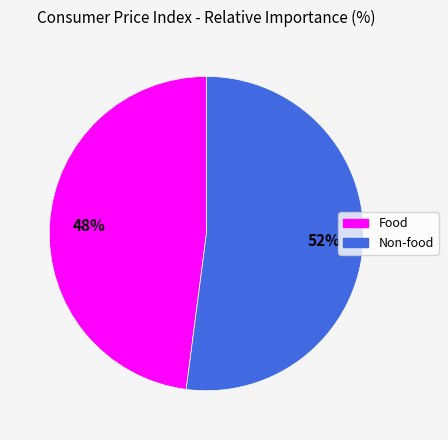

Rank the categories by value from highest to lowest.

Non-food, Food